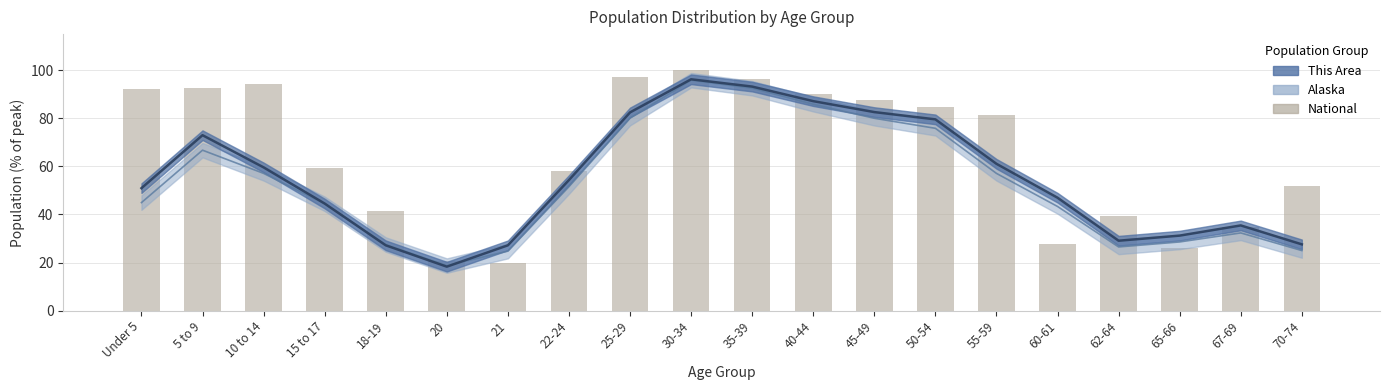

What is the sum of all values?

1295.6